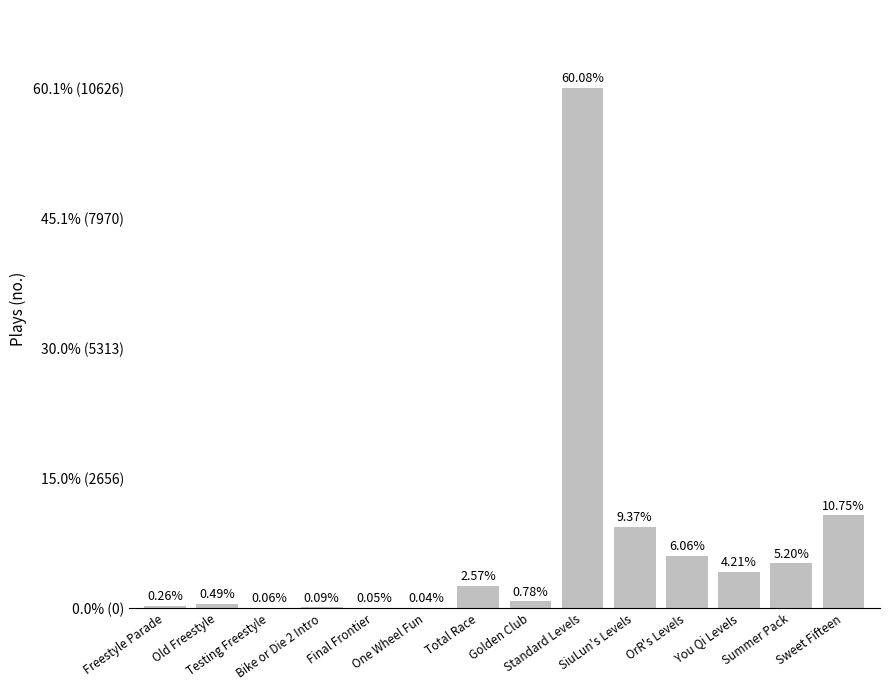

Are the bars horizontal?

No